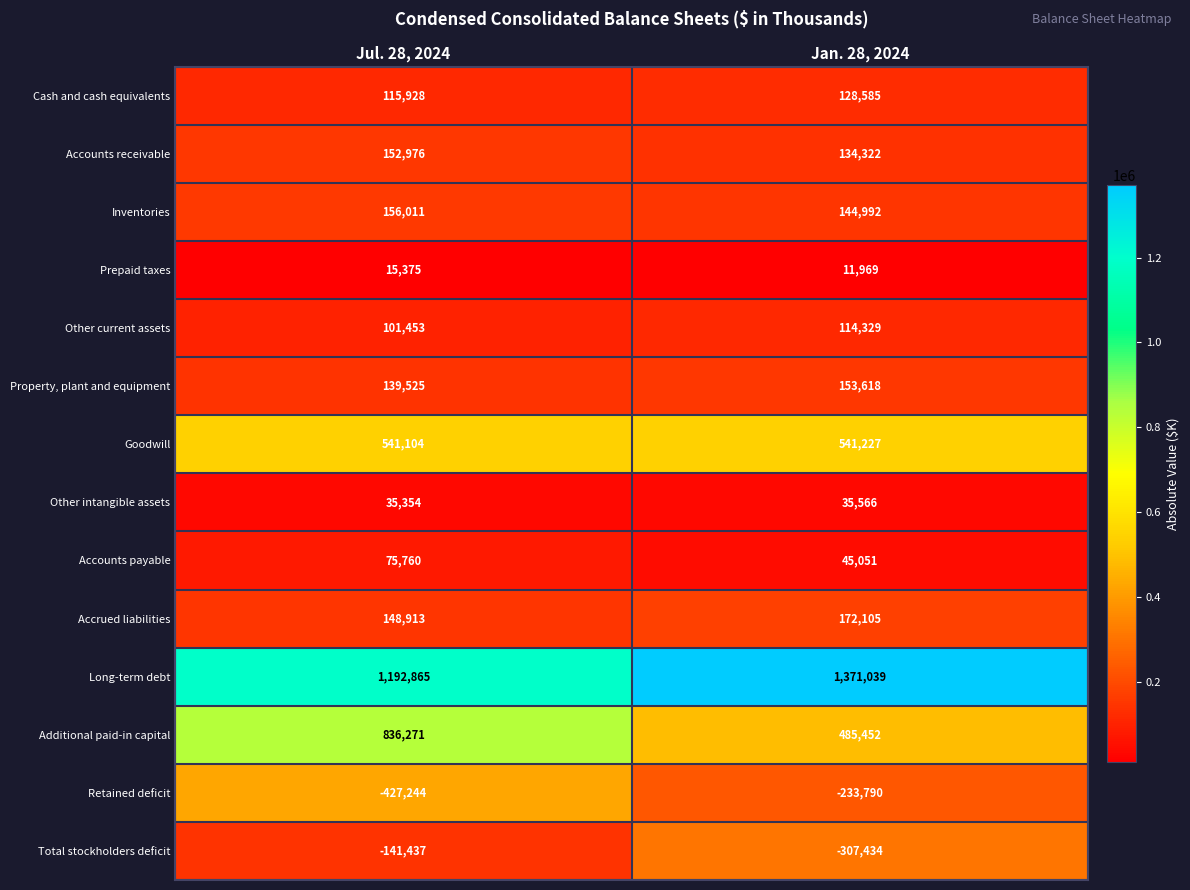

Which series changed the most between Jul. 28, 2024 and Jan. 28, 2024?

Additional paid-in capital